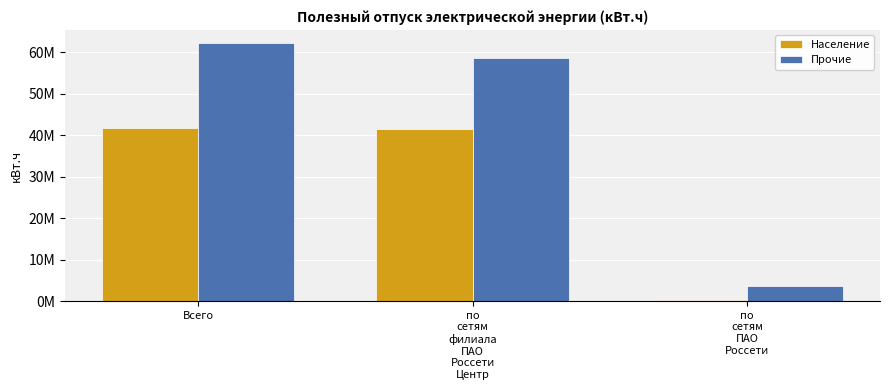

What are all the series names shown in the legend?

Население, Прочие